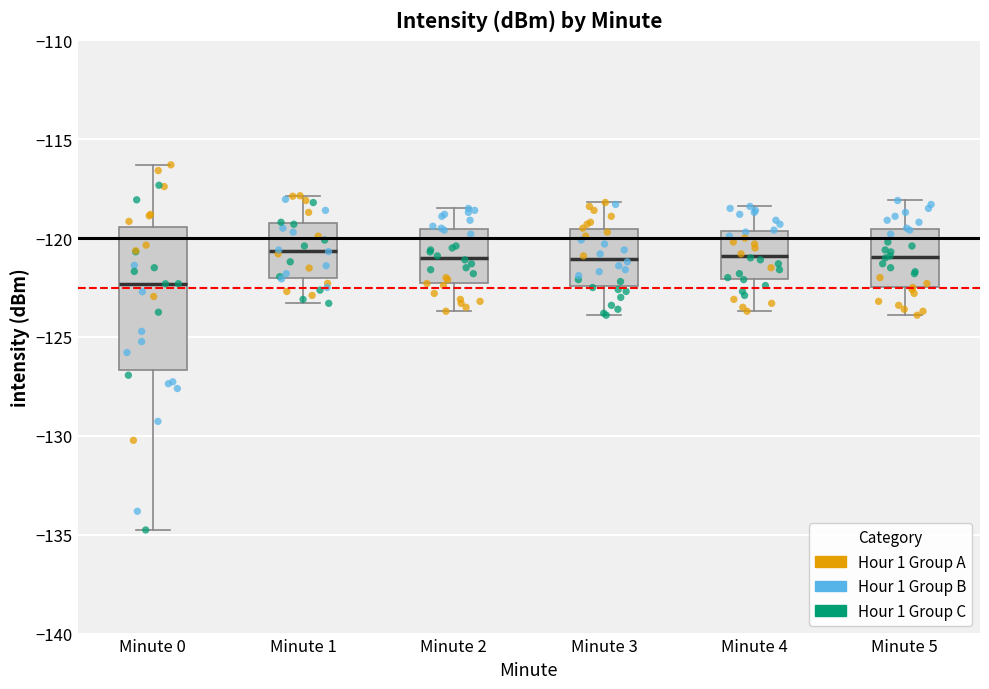

Where does the upper whisker of the box for Minute 1 end on the y-axis? The values are not printed on the chart, so give them approximately, as read against the axis.

-118.0